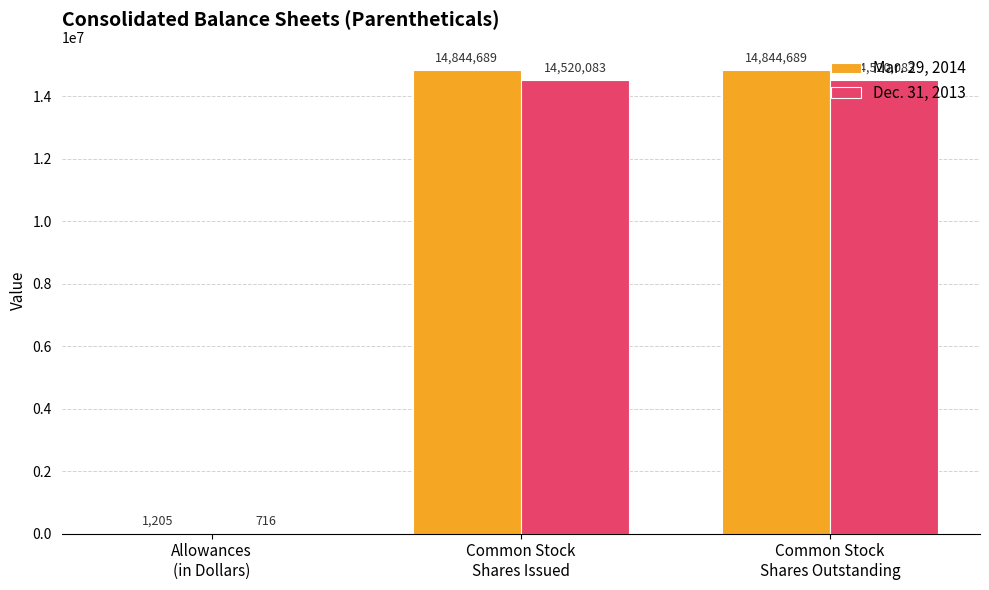

What is the total value across all series at Allowances
(in Dollars)?

1921